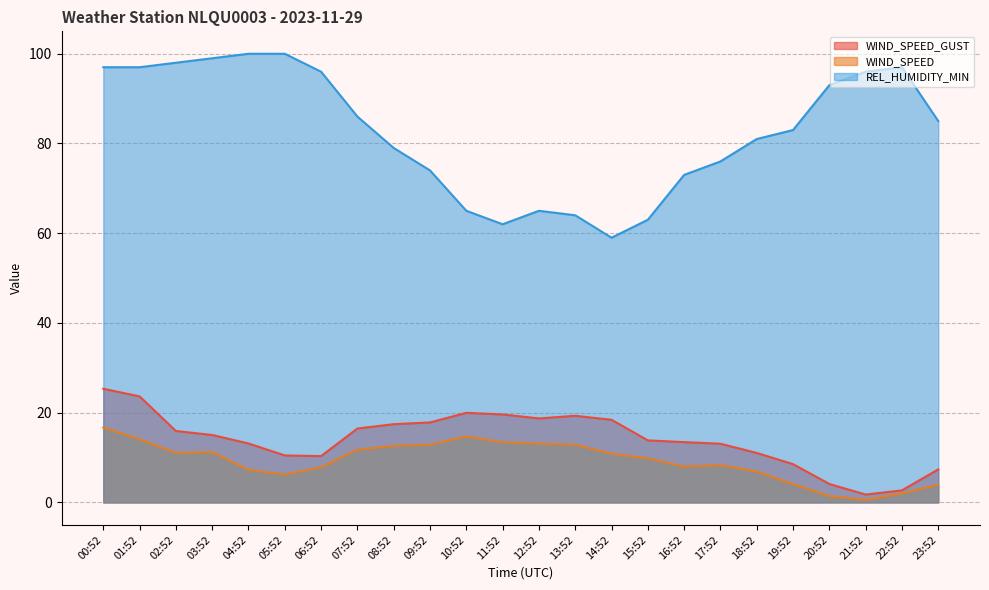

Read the WIND_SPEED value at 20:52.

1.4